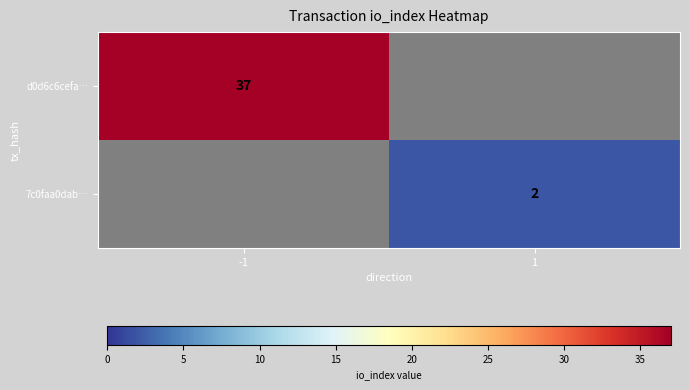

The 7c0faa0dab… series shows 1 at 1. True or false?

False